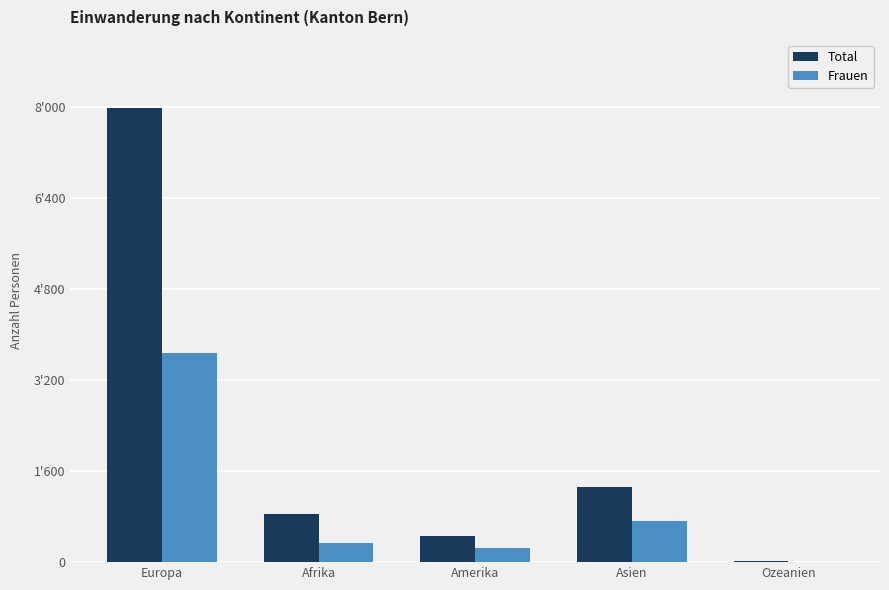

What are all the series names shown in the legend?

Total, Frauen